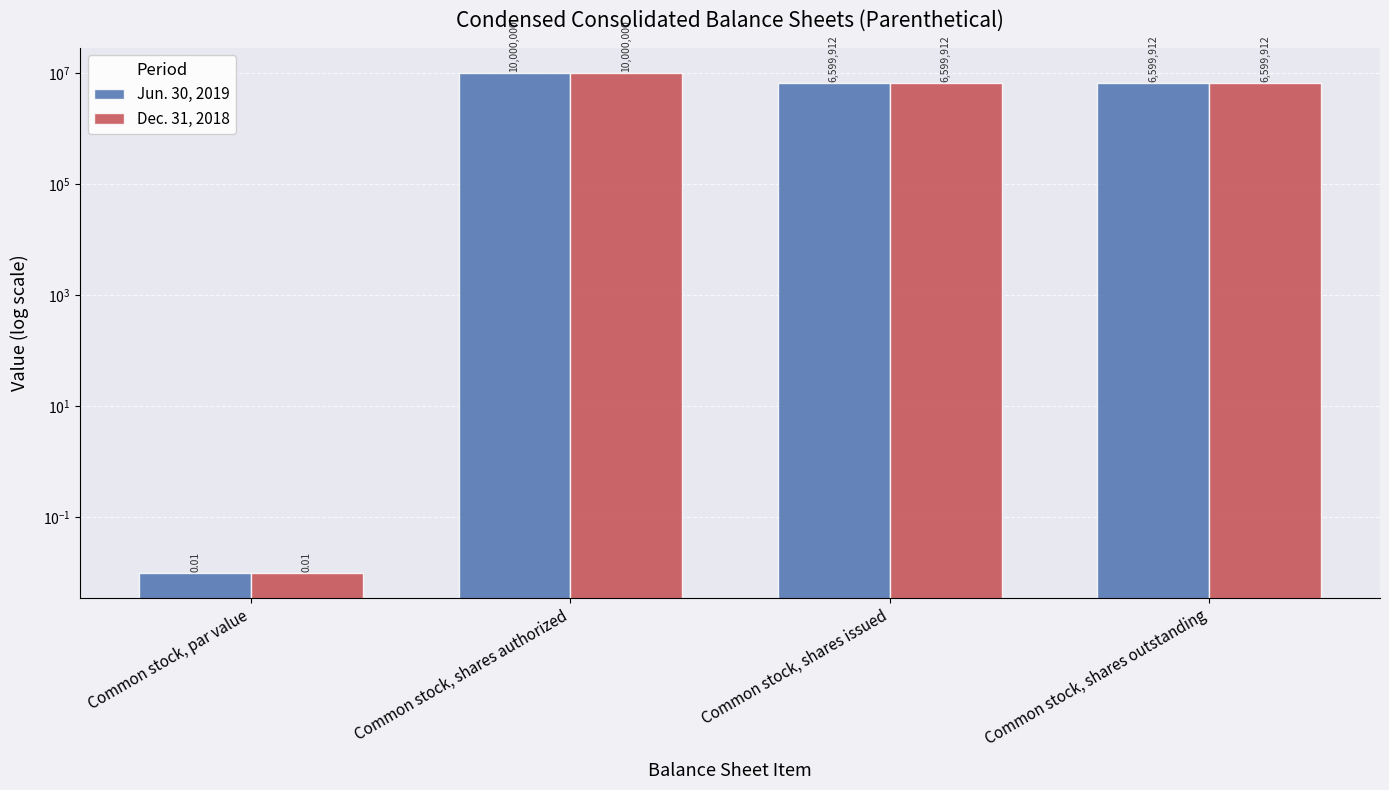

How many bars are there in total?

8